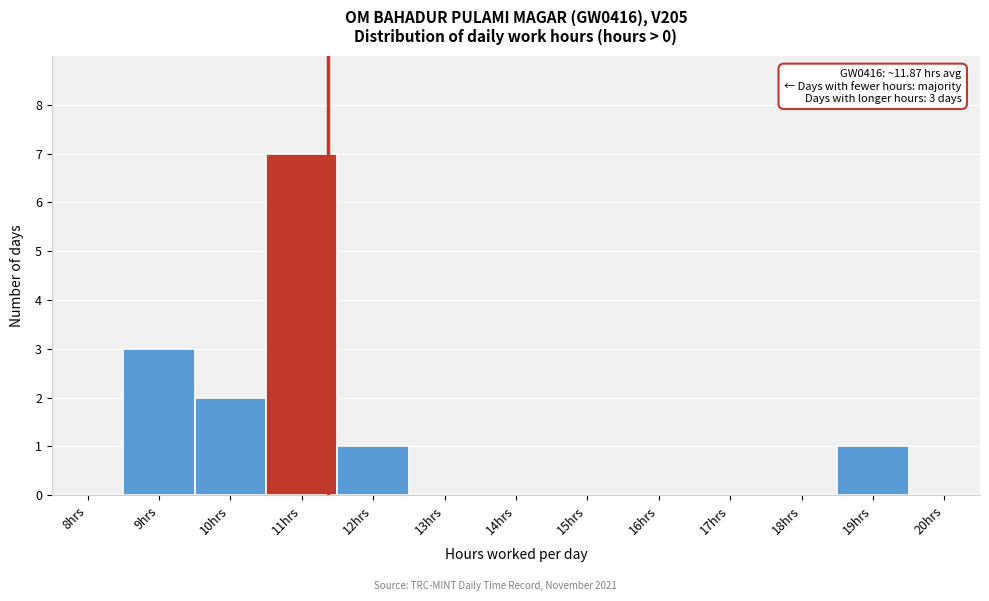

Reading left to right, list all the values displayed in this chart.

8hrs=0	9hrs=3	10hrs=2	11hrs=7	12hrs=1	13hrs=0	14hrs=0	15hrs=0	16hrs=0	17hrs=0	18hrs=0	19hrs=1	20hrs=0